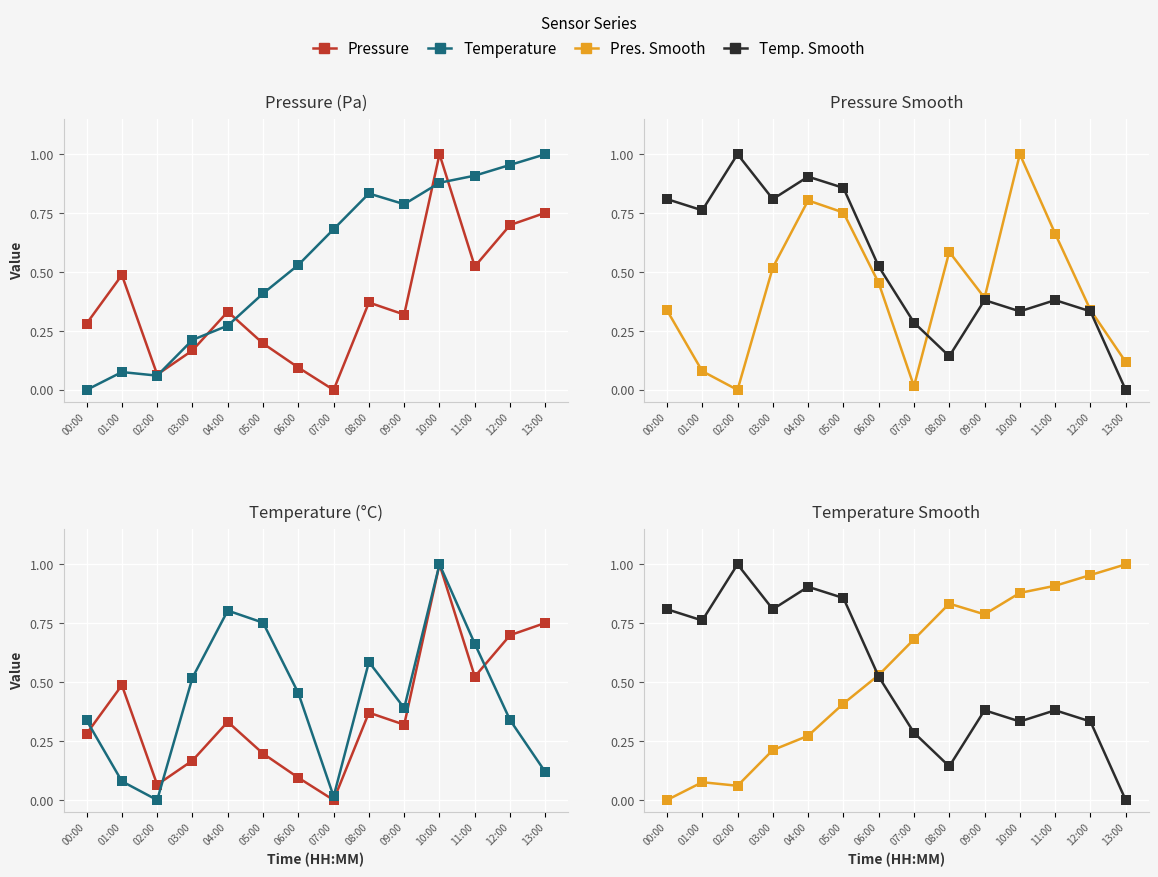

In Temperature, how many points are lower than both neighbors (excluding endpoints)?

2